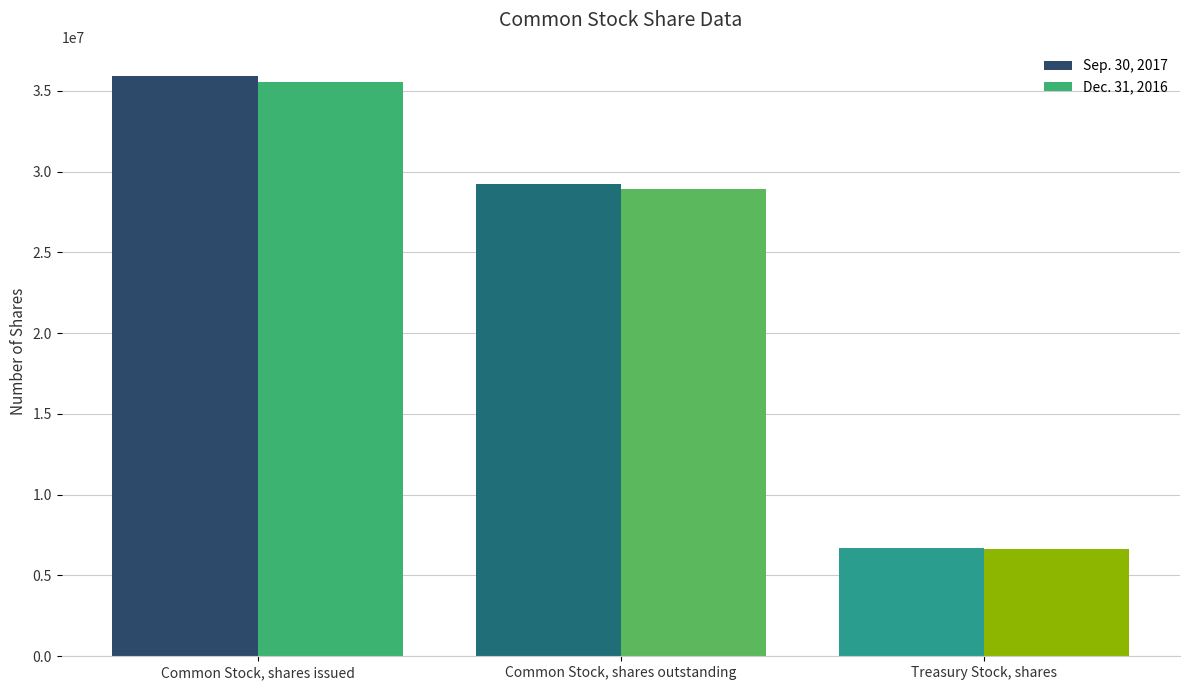

Is the value of Dec. 31, 2016 at Treasury Stock, shares greater than the value of Sep. 30, 2017 at Common Stock, shares outstanding?

No